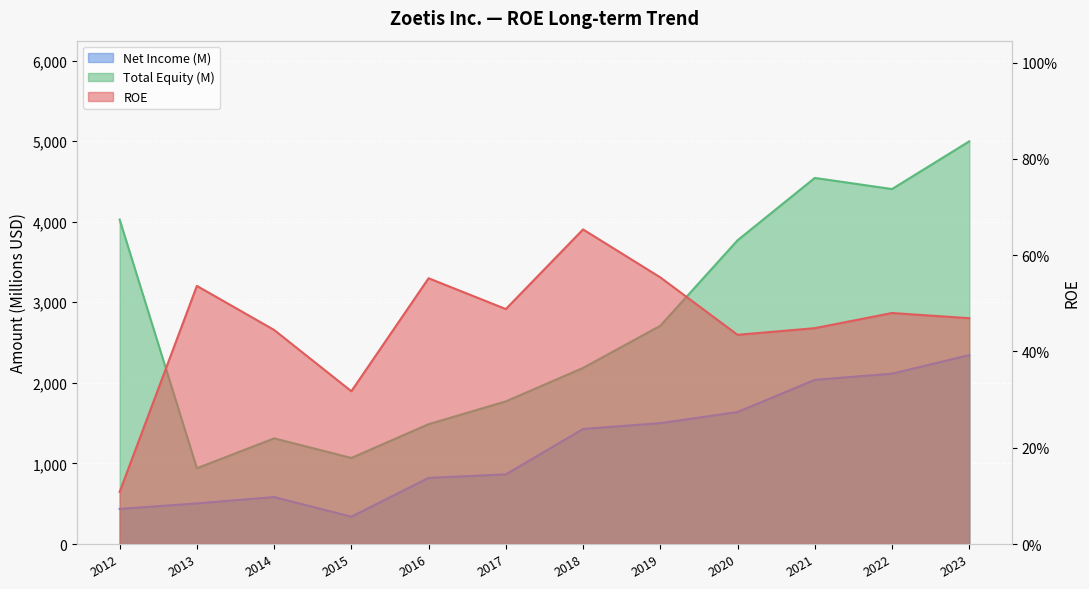

Where does the Total Equity (M) series first go above 2708?

2012